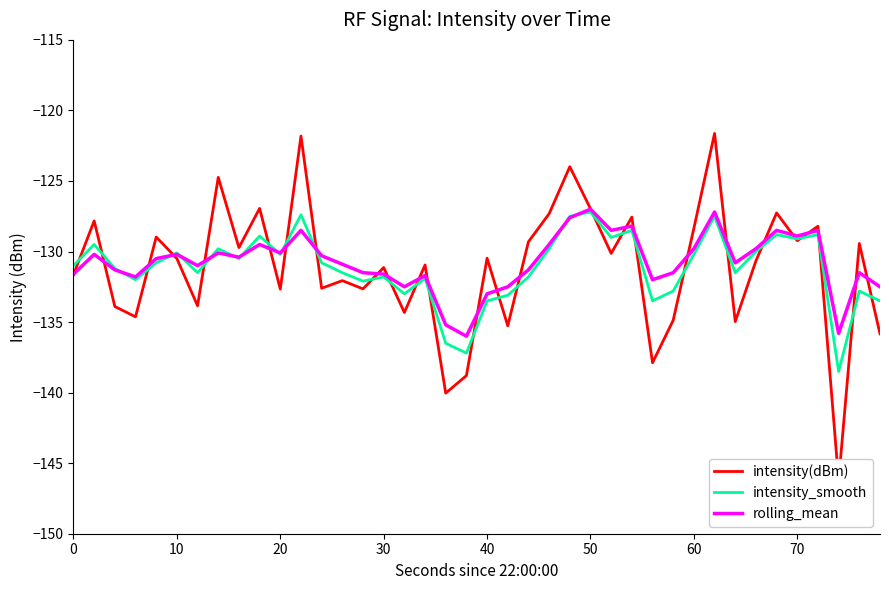

What is the maximum value for rolling_mean?

-127.0